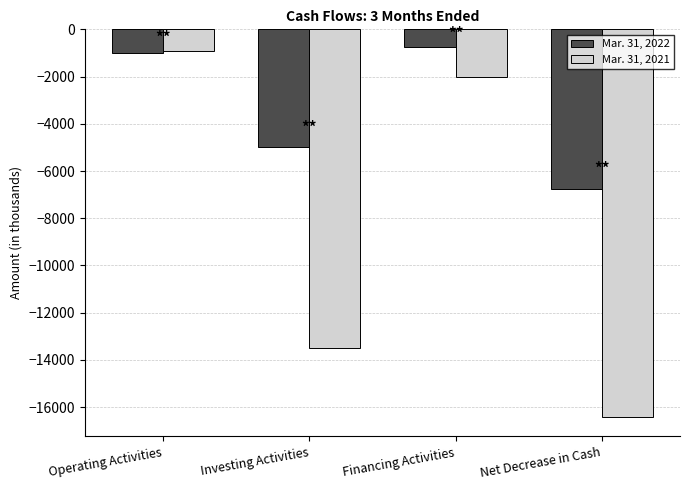

How many values in the Mar. 31, 2022 series are below -1009?

2